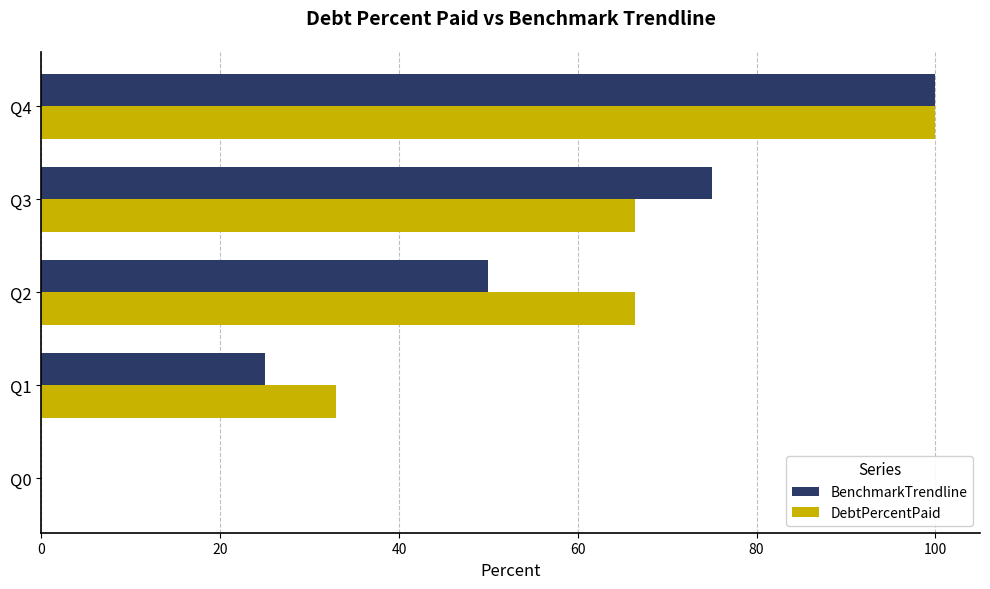

How many positive values does the DebtPercentPaid series have?

4